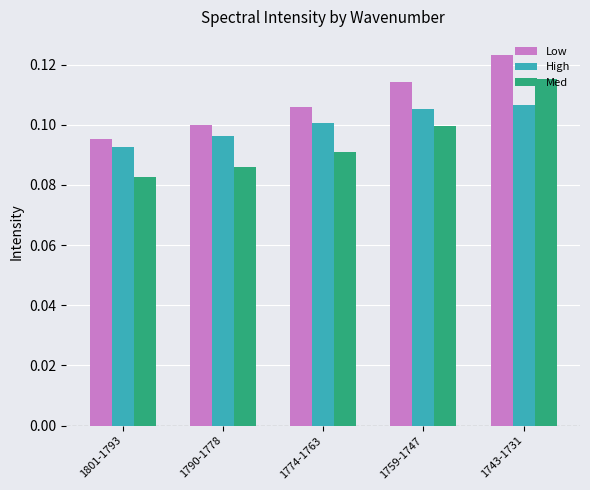

At which label is High closest to 0?

1801-1793